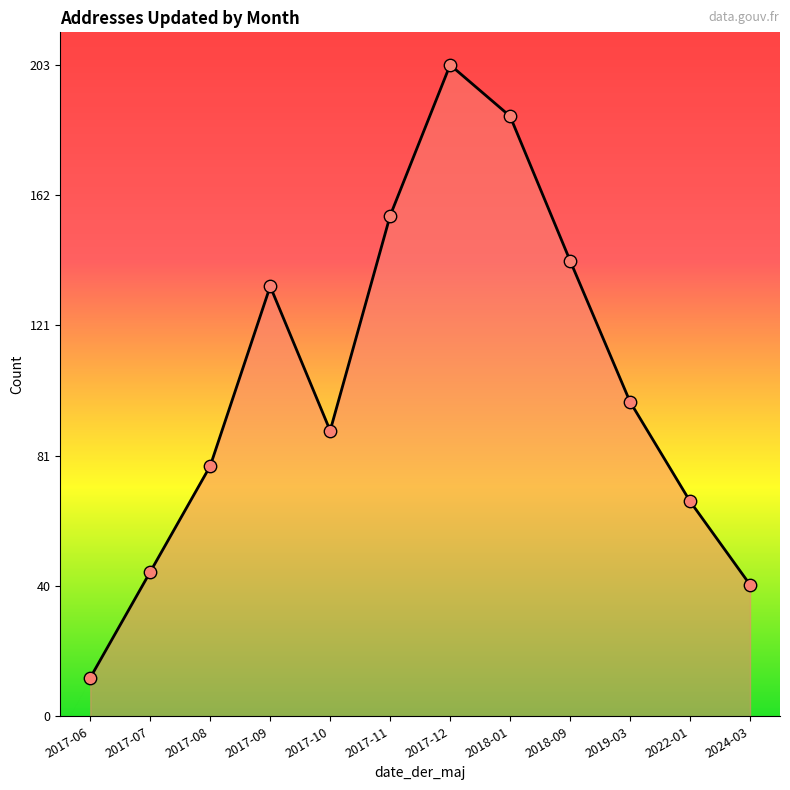

What is the change in value from 2017-08 to 2017-10?

+11